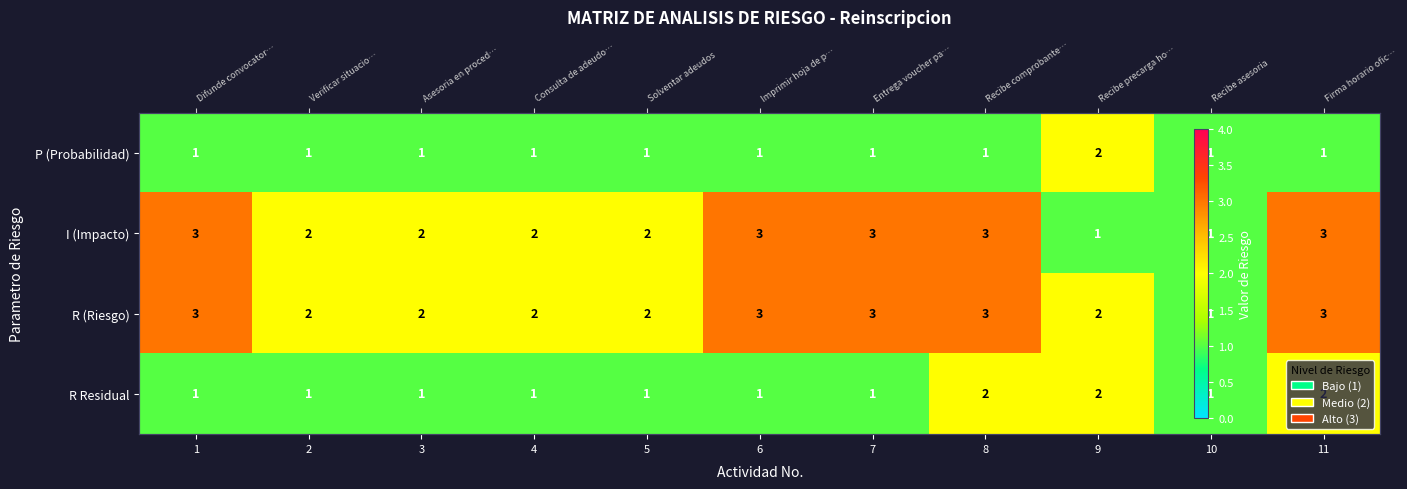

Is it true that R Residual equals 1 at 2?

True